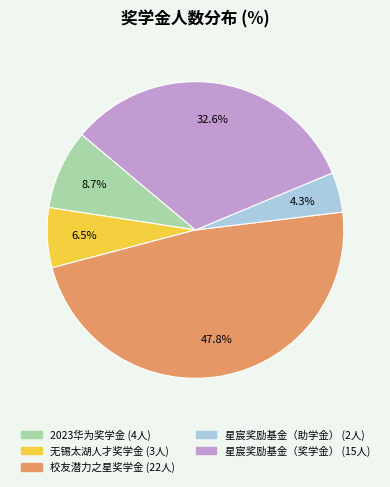

Combined, what portion of the pie is 2023华为奖学金 and 星宸奖励基金（奖学金）?

41.3%